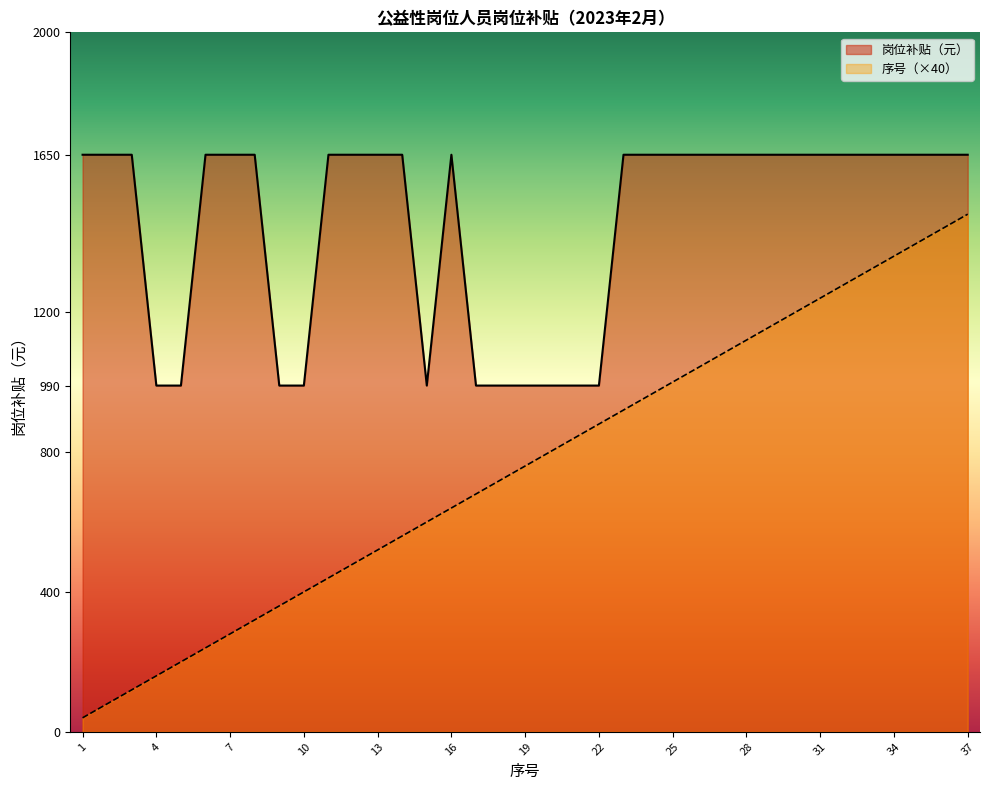

At 27, list the series in order from smallest to largest.

序号, 岗位补贴（元）